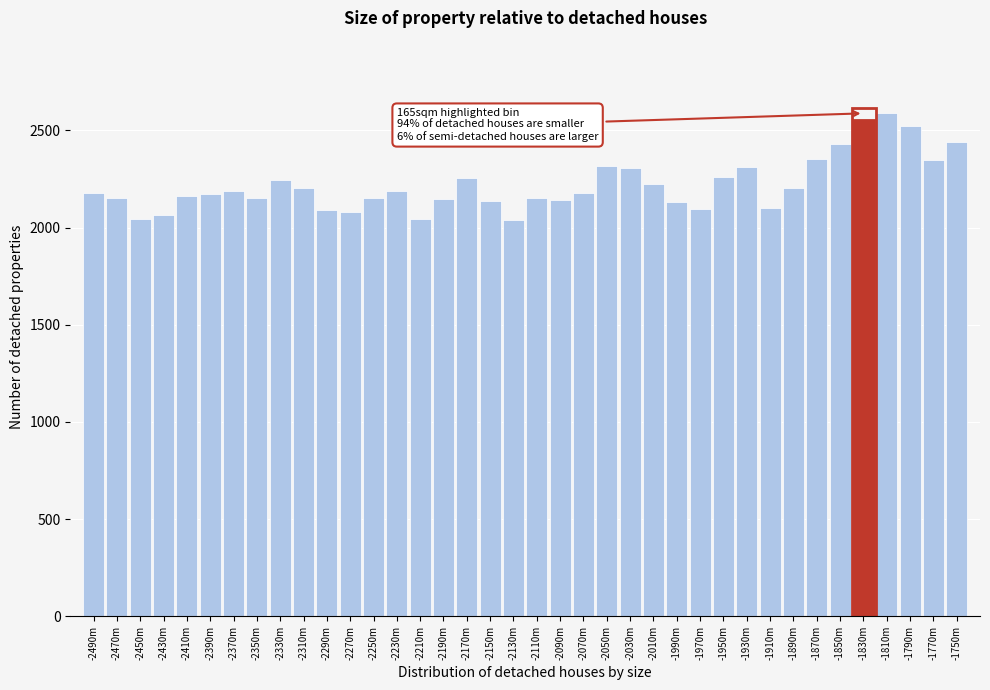

Approximately how many times larger is the value at -2470m compared to -1770m?

0.9